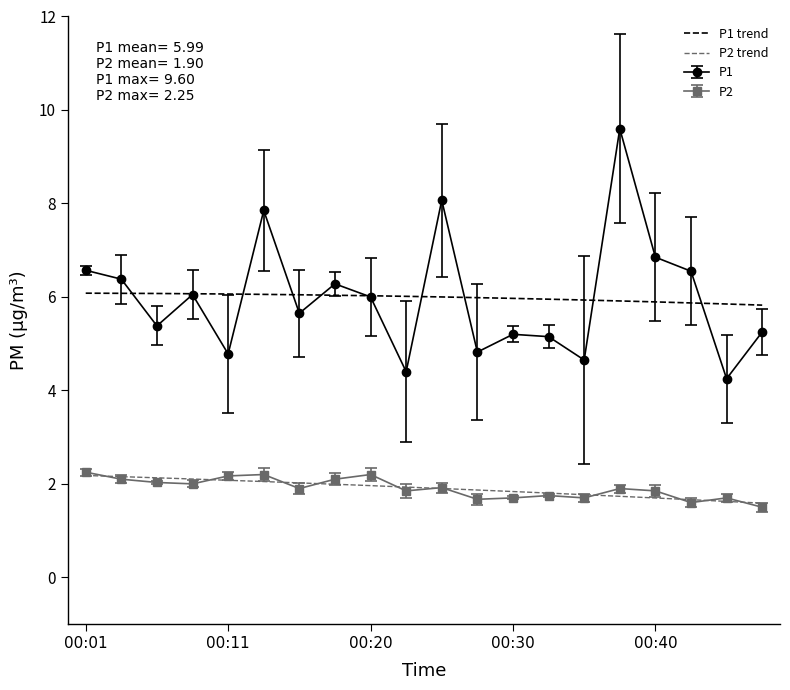

True or false: P1 and P2 intersect in this chart.

False